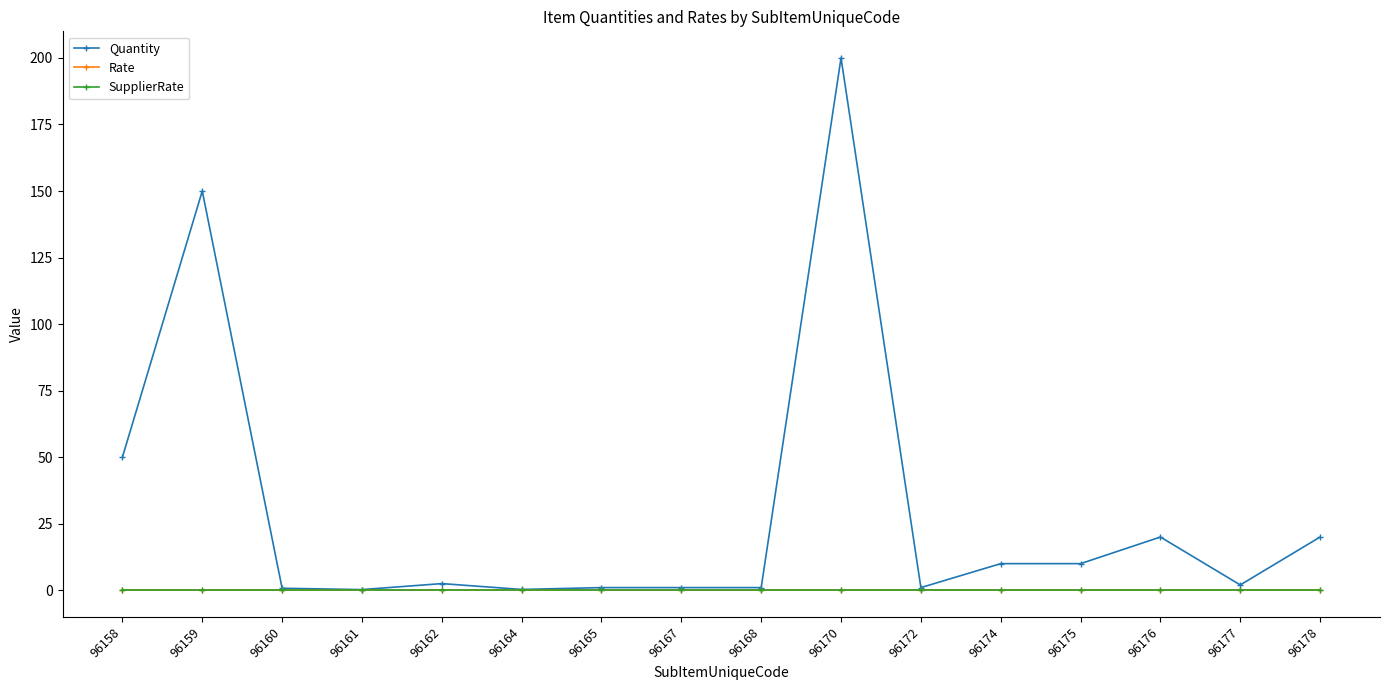

Is this an area chart (filled region under the line)?

No